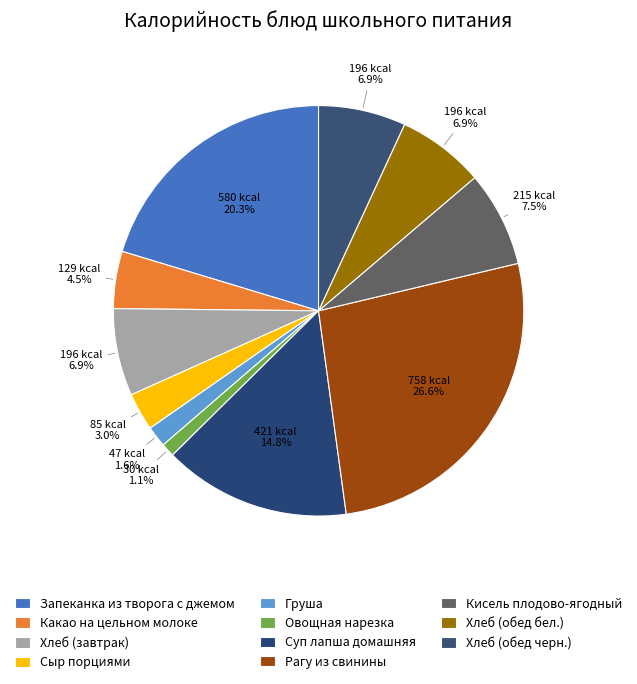

Is it true that Запеканка из творога с джемом is 10% of the pie?

False